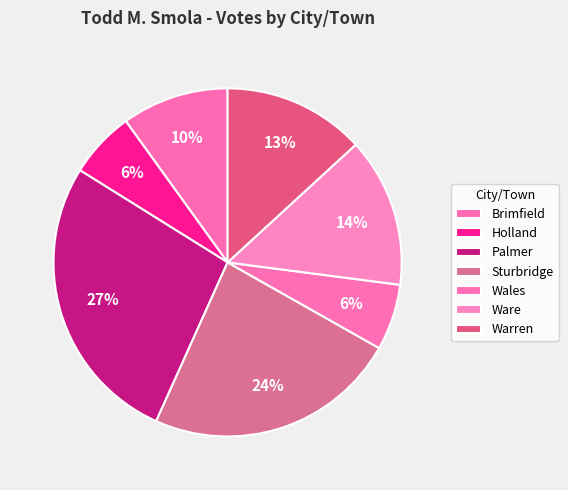

Between Wales and Holland, which is larger?

Holland